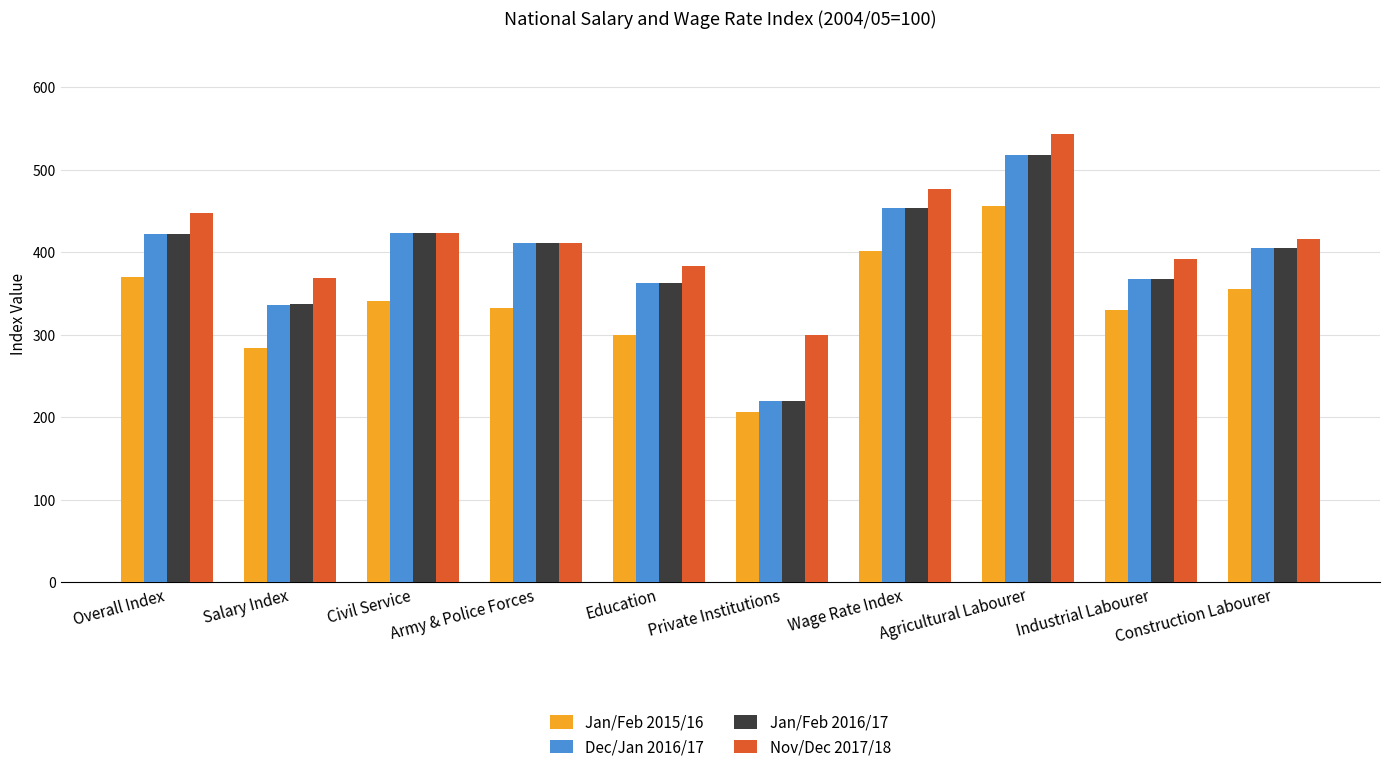

What is the total value across all series at Construction Labourer?

1580.9